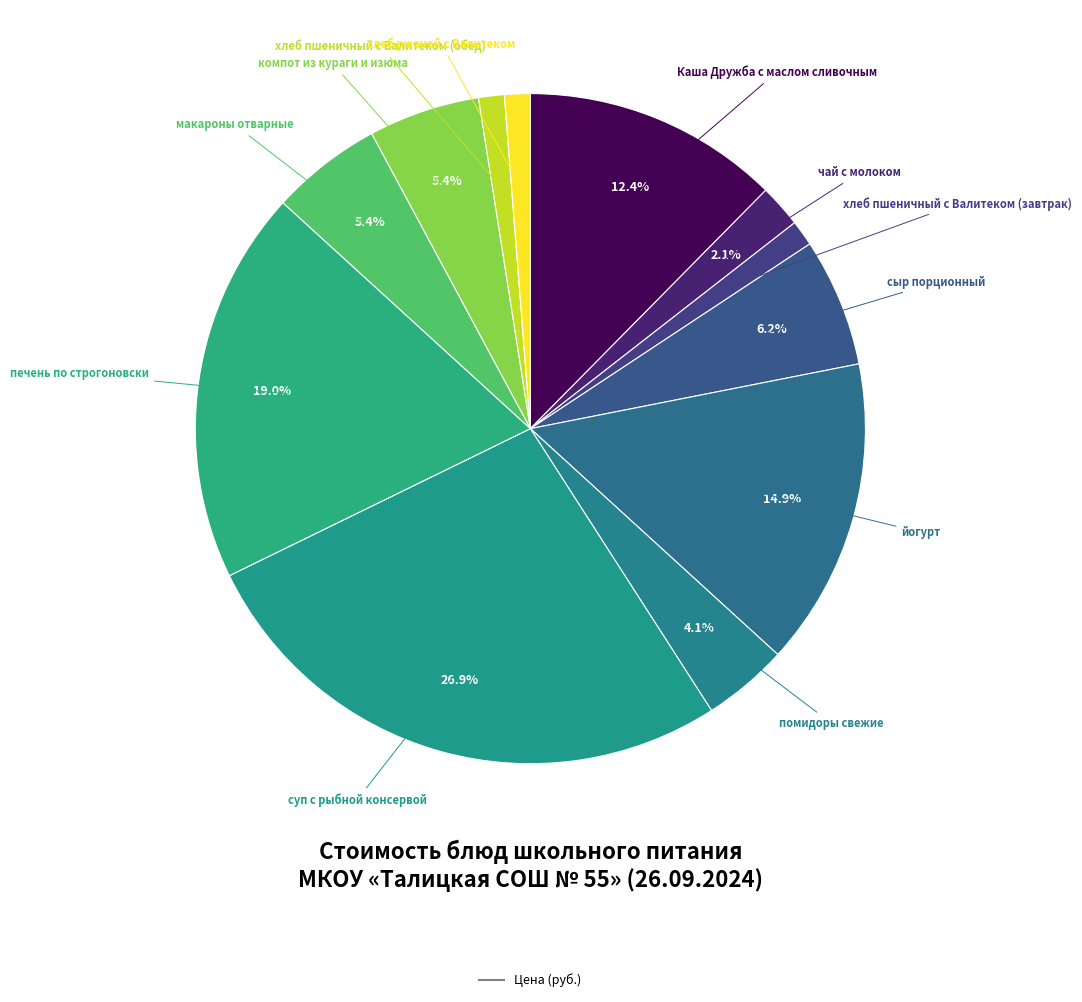

Count the number of slices in the pie.

12